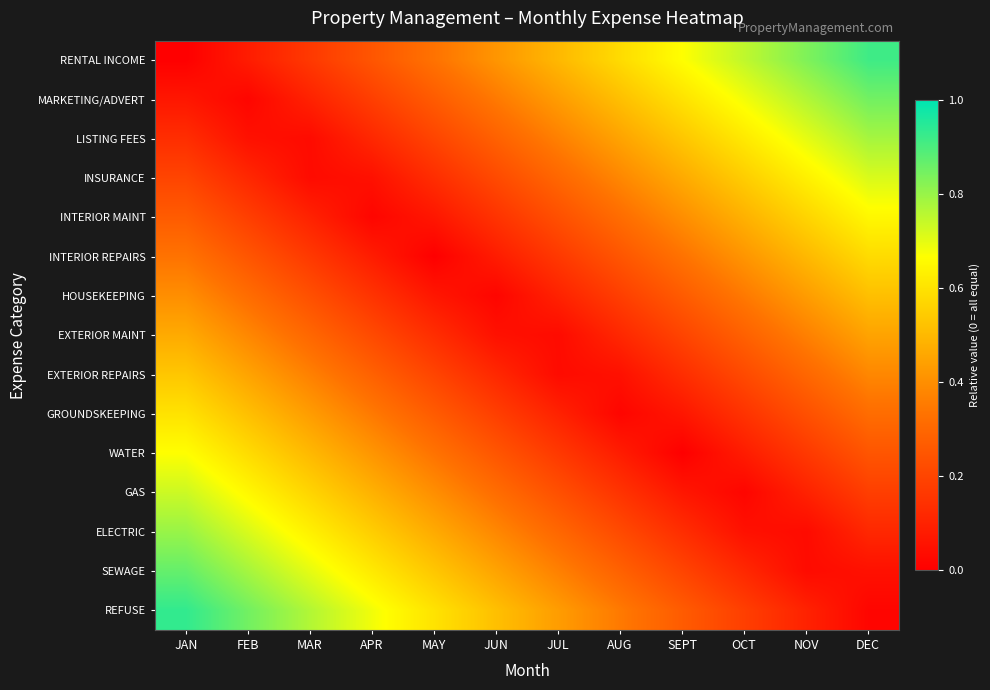

At MAR, list the series in order from largest to smallest.

REFUSE, SEWAGE, ELECTRIC, GAS, WATER, GROUNDSKEEPING, EXTERIOR REPAIRS, EXTERIOR MAINT, HOUSEKEEPING, RENTAL INCOME, INTERIOR REPAIRS, INTERIOR MAINT, MARKETING/ADVERT, INSURANCE, LISTING FEES